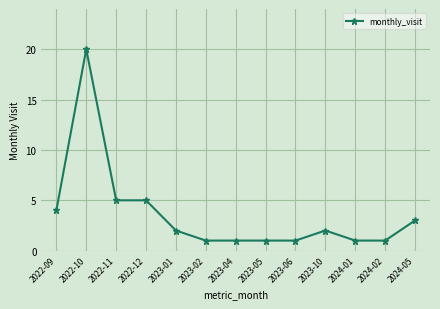

What is the label of the 1st point from the right?

2024-05